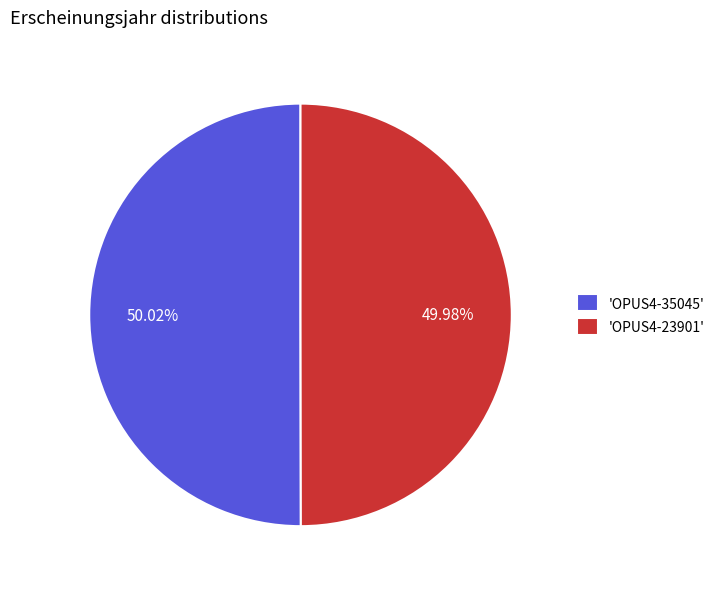

What is the ratio of the value at 'OPUS4-23901' to the value at 'OPUS4-35045'?

1.0